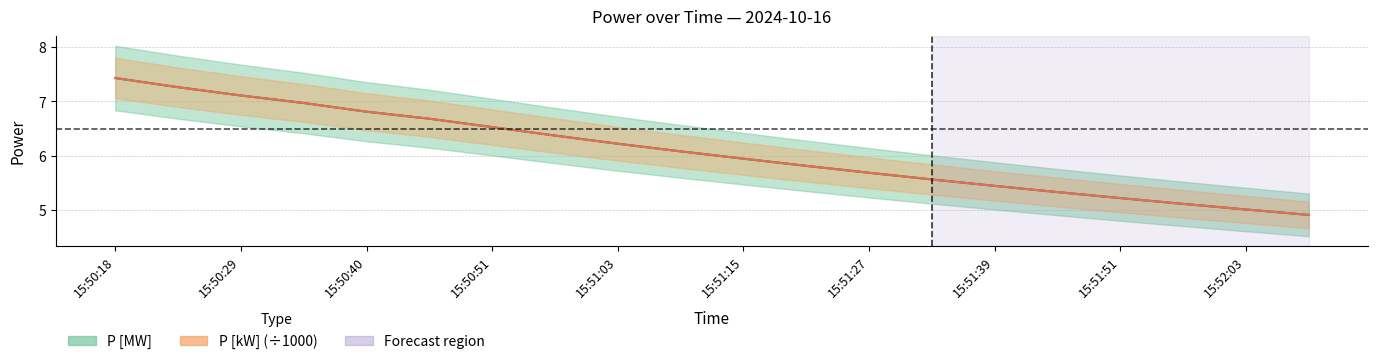

Reading right to left, transcribe all the data shown in this chart.

P [kW]: 4.9	5.0	5.1	5.2	5.3	5.4	5.6	5.7	5.8	5.9	6.1	6.2	6.4	6.5	6.7	6.8	7.0	7.1	7.3	7.4
P [MW]: 4.9	5.0	5.1	5.2	5.3	5.4	5.6	5.7	5.8	5.9	6.1	6.2	6.4	6.5	6.7	6.8	7.0	7.1	7.3	7.4